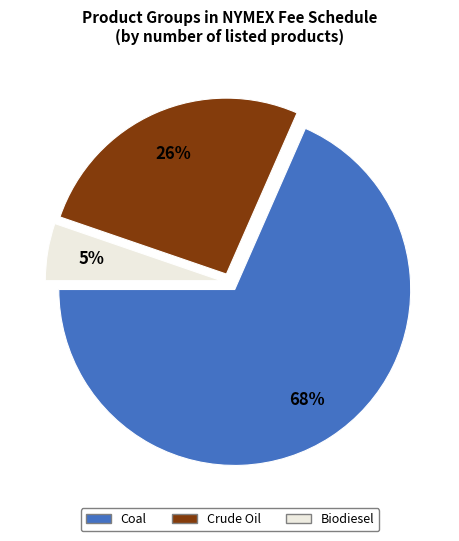

Count the number of slices in the pie.

3